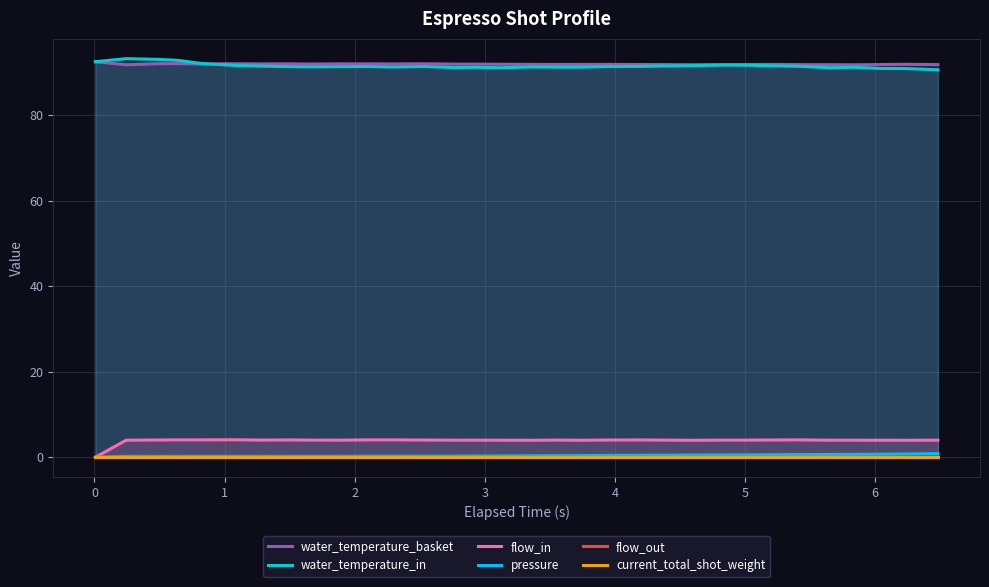

True or false: flow_in and pressure cross at least once.

False